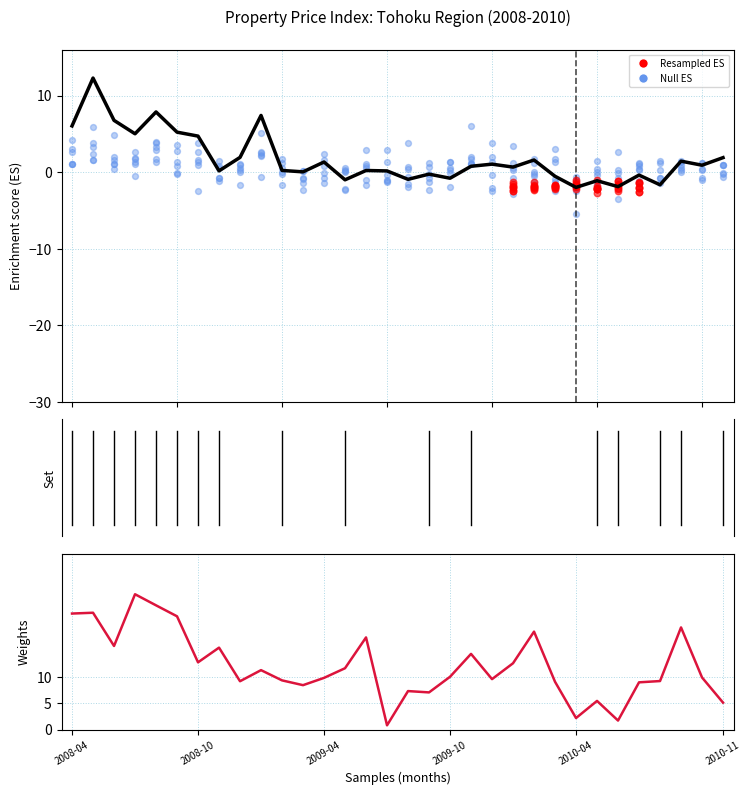

At how many categories does at least one series exceed 14?

11